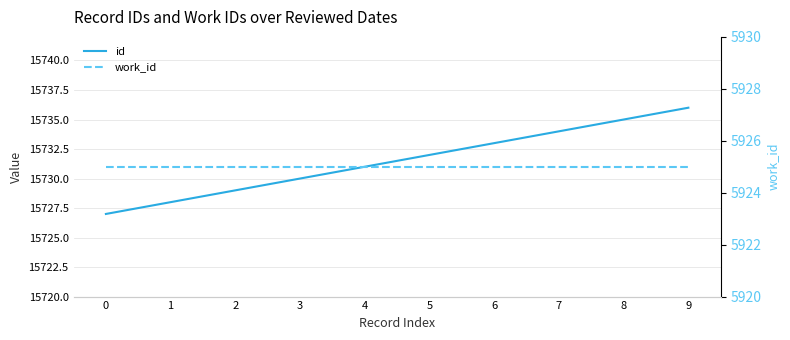

True or false: work_id and id intersect in this chart.

False